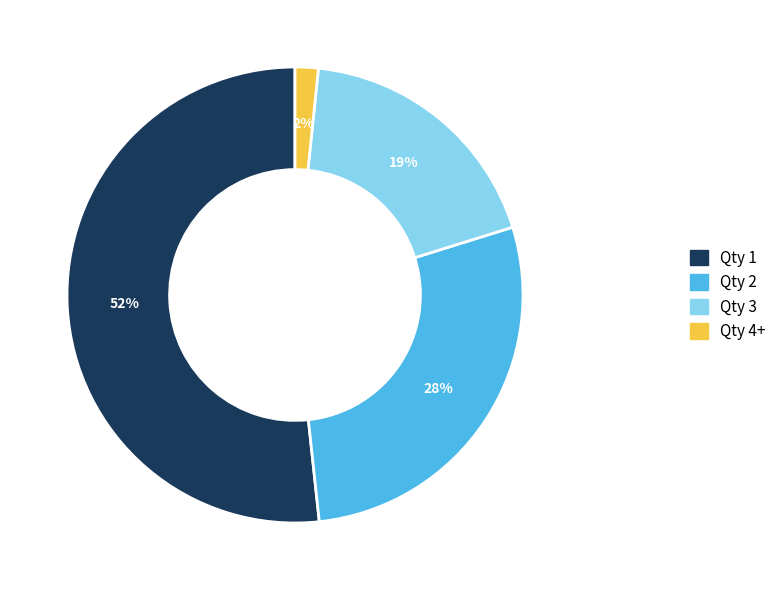

To the nearest percent, what is the average slice percentage?

25%